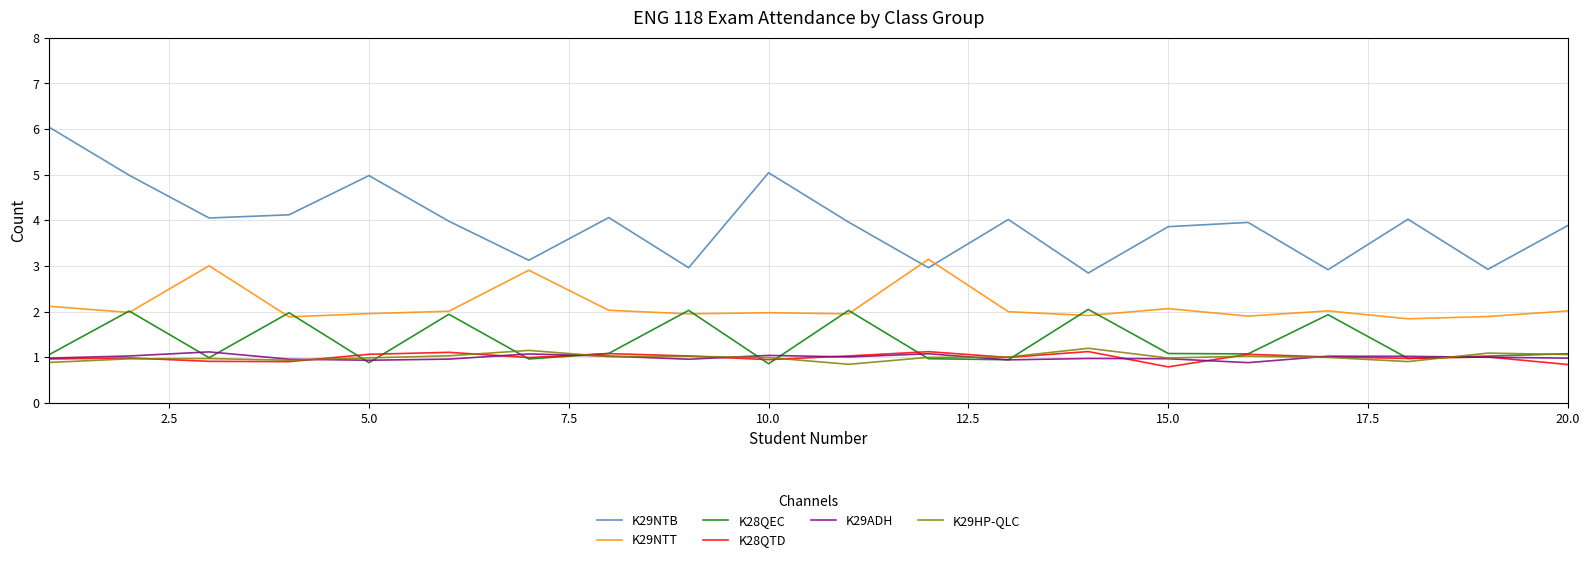

Which series has the largest range (max minus min)?

K29NTB